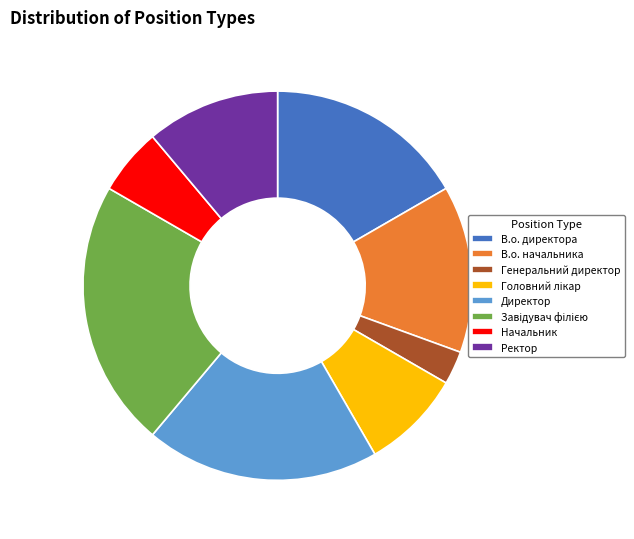

Do В.о. директора and Директор together represent more than half of the pie?

No